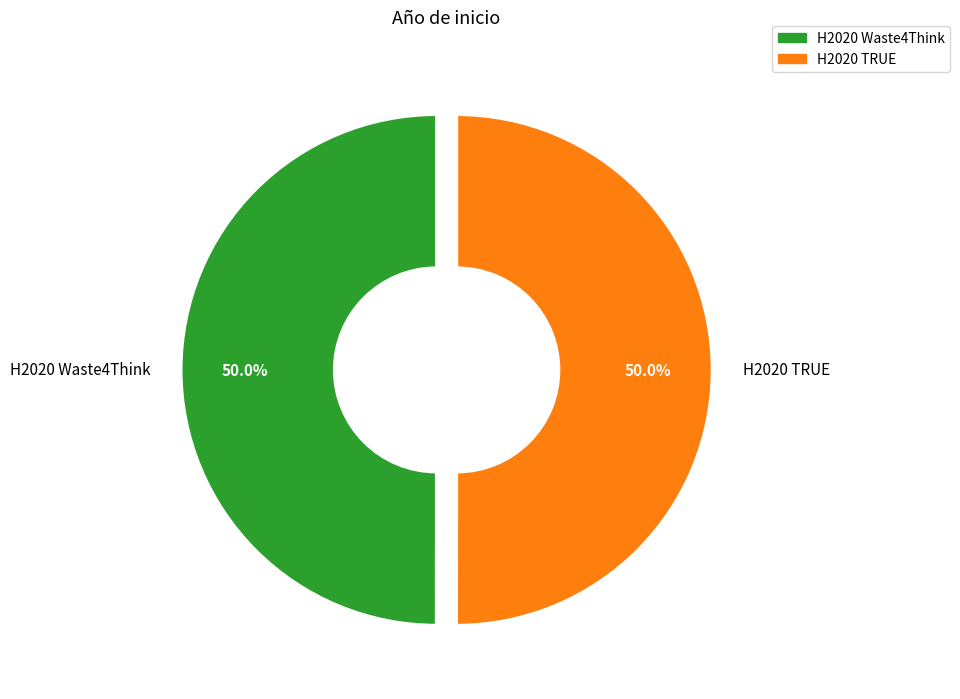

What percentage is the H2020 Waste4Think slice, to the nearest percent?

50%